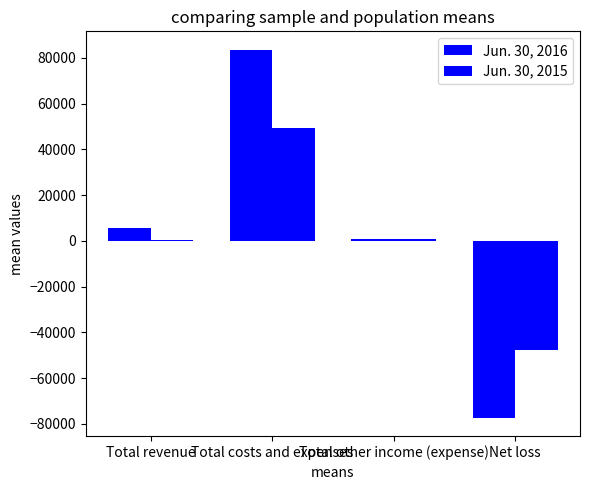

List the series in order of their overall mean, lowest first.

Jun. 30, 2015, Jun. 30, 2016